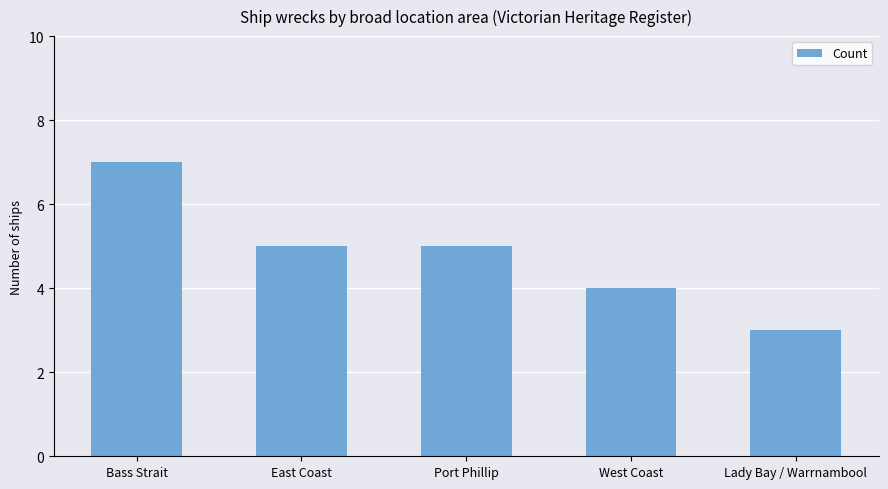

The chart shows a value of 3 at Lady Bay / Warrnambool. True or false?

True